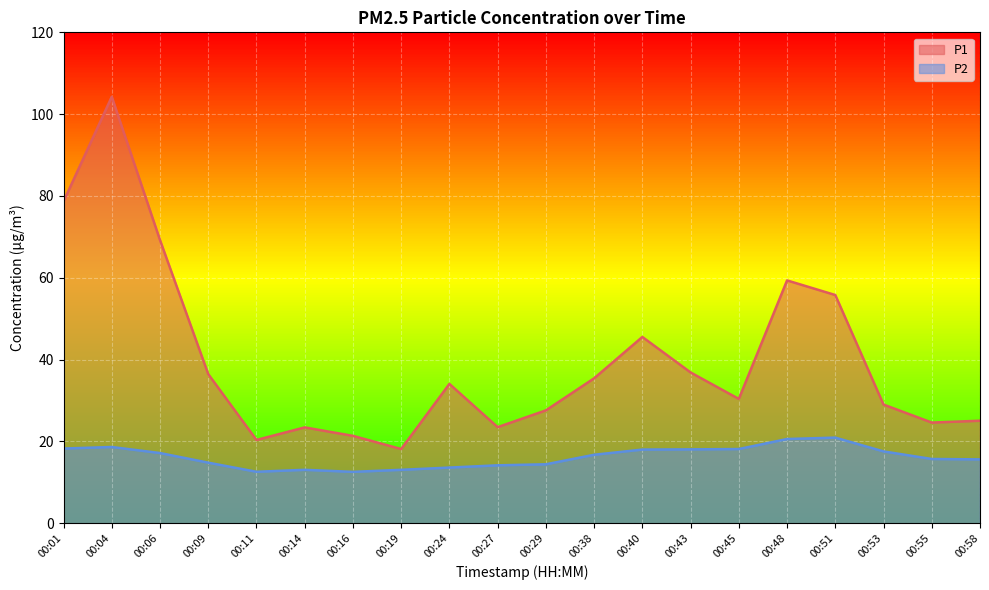

Reading left to right, extract all data points from this chart.

P1: 78.7	104.2	69.2	36.5	20.4	23.4	21.4	18.1	34.0	23.5	27.6	35.4	45.5	36.9	30.4	59.4	55.8	29.0	24.6	25.1
P2: 18.2	18.6	17.1	14.8	12.6	13.1	12.6	13.1	13.6	14.2	14.4	16.7	18.0	18.1	18.1	20.6	20.9	17.6	15.7	15.6